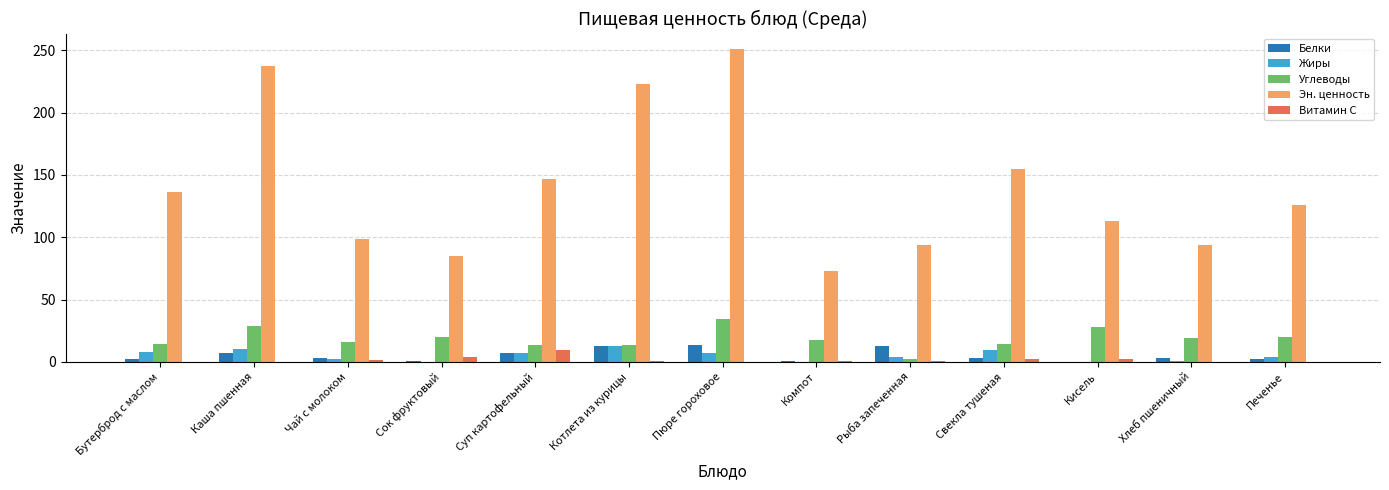

Which category has the highest value across all series?

Пюре гороховое